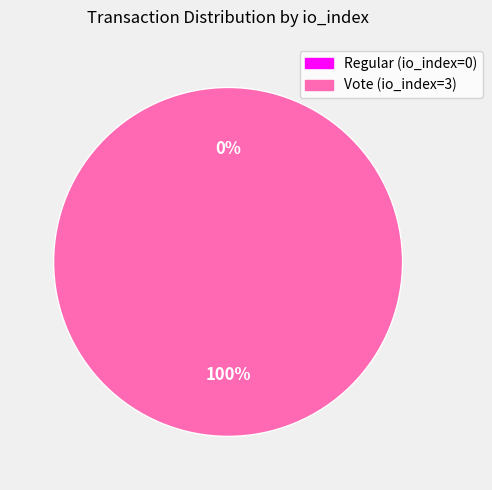

How many segments does this pie chart have?

2